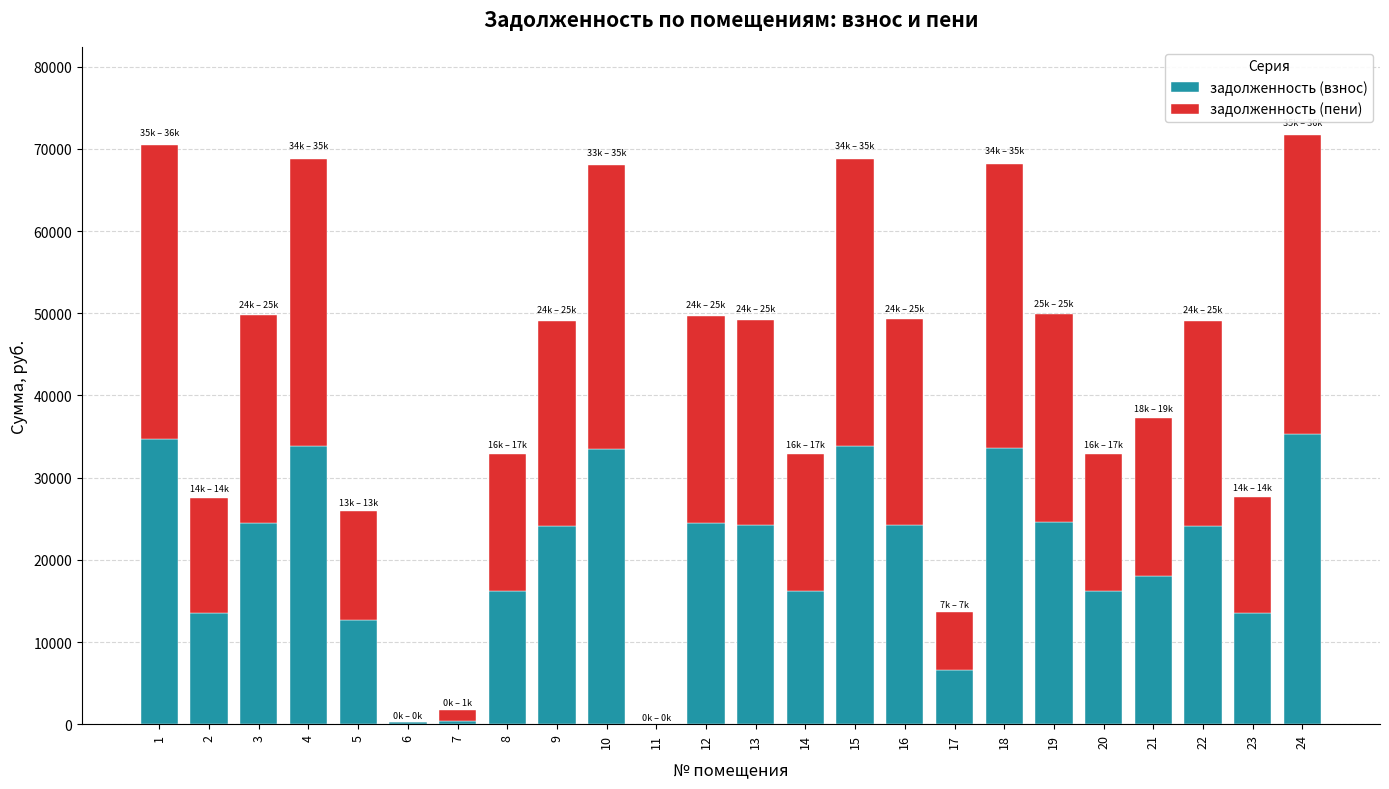

How many data points does each series have?

24